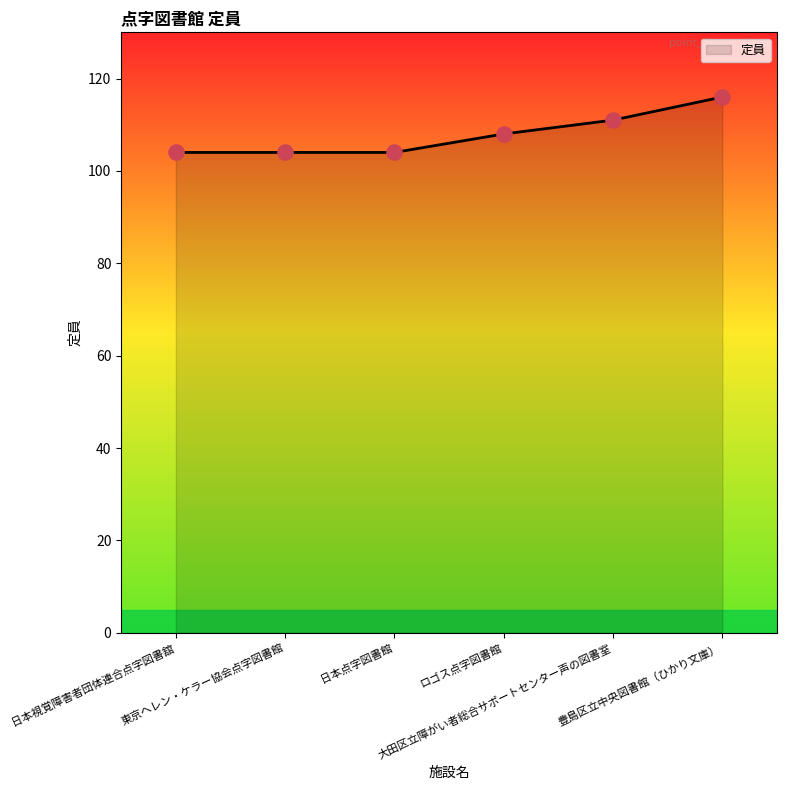

What is the ratio of the value at 東京ヘレン・ケラー協会点字図書館 to the value at 豊島区立中央図書館（ひかり文庫）?

0.9